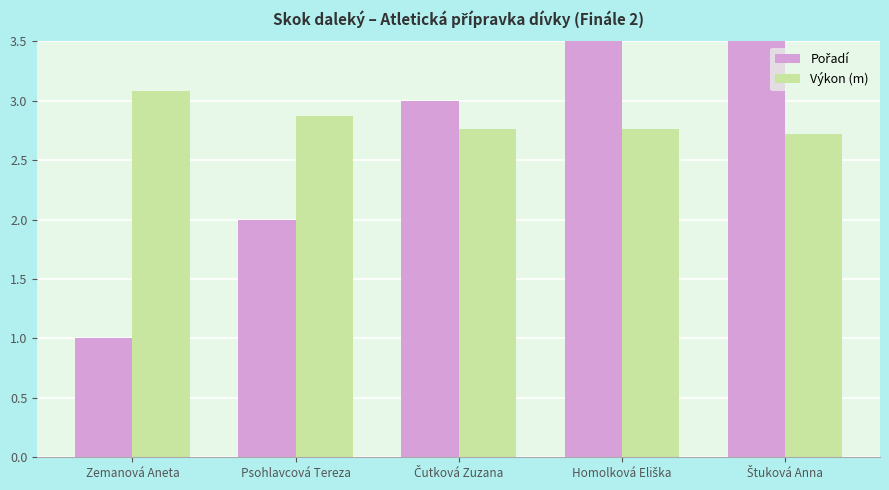

What are all the series names shown in the legend?

Pořadí, Výkon (m)